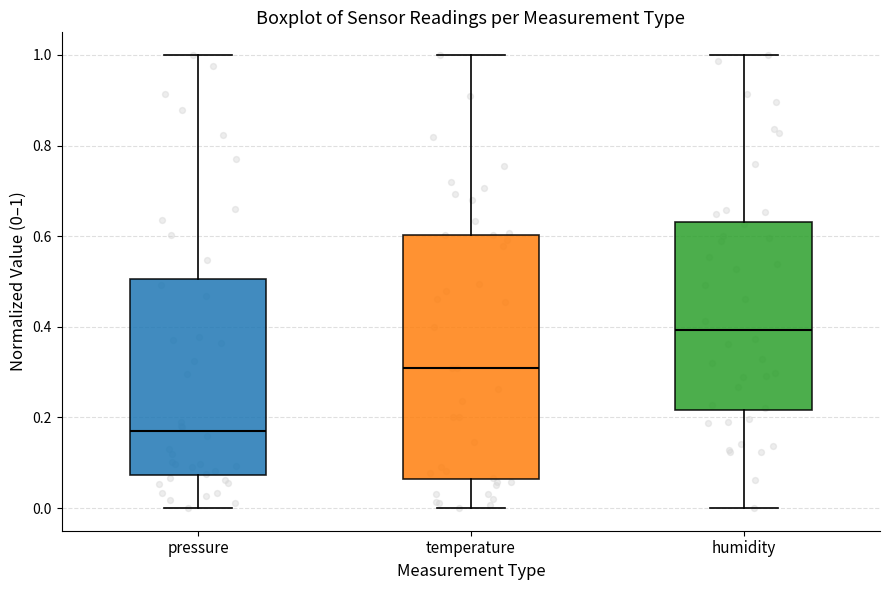

Comparing the boxes themselves (not the whiskers), which one is the tallest?

temperature